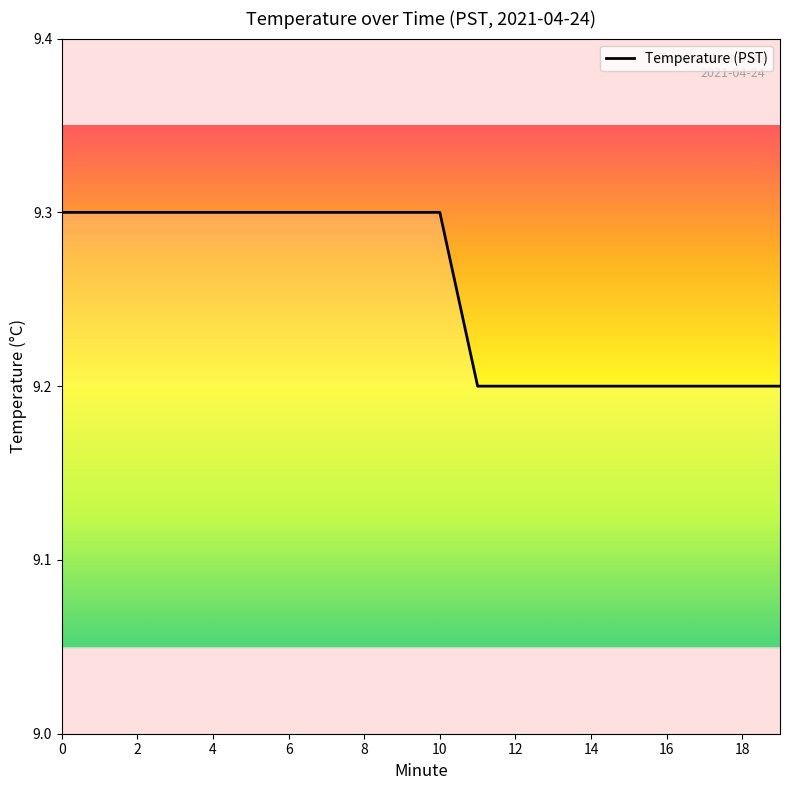

What is the maximum value shown in the chart?

9.3